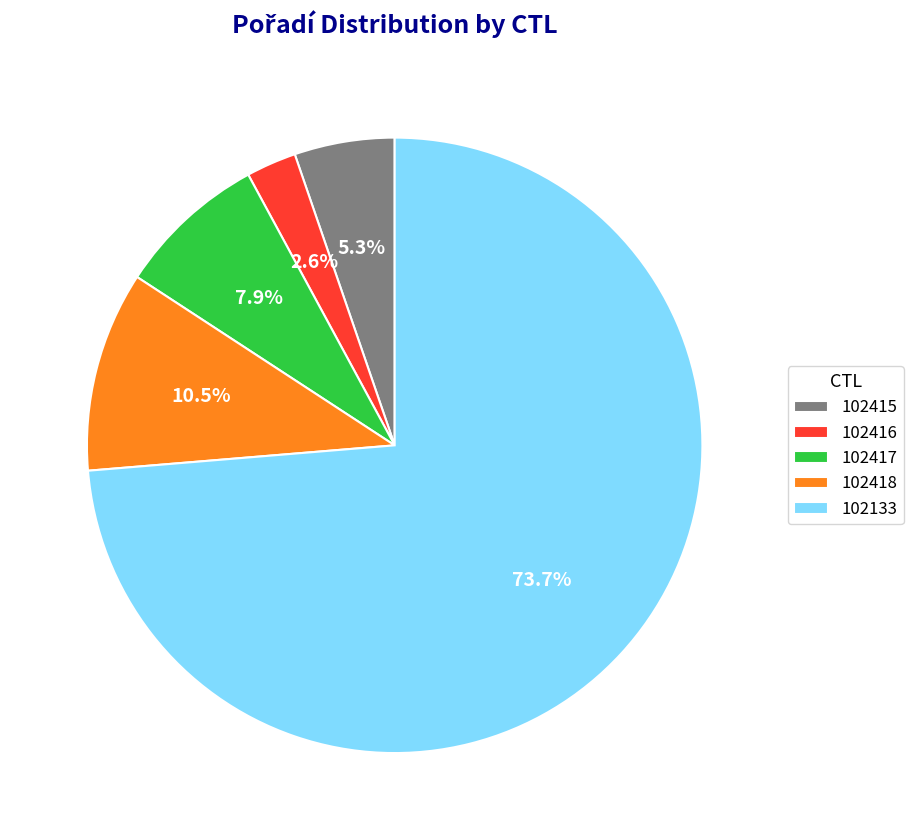

Does 102133 account for over 50% of the chart?

Yes